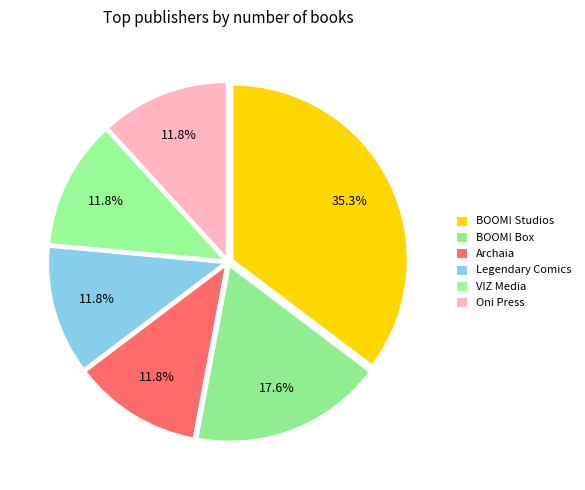

How many slices are in this pie chart?

6